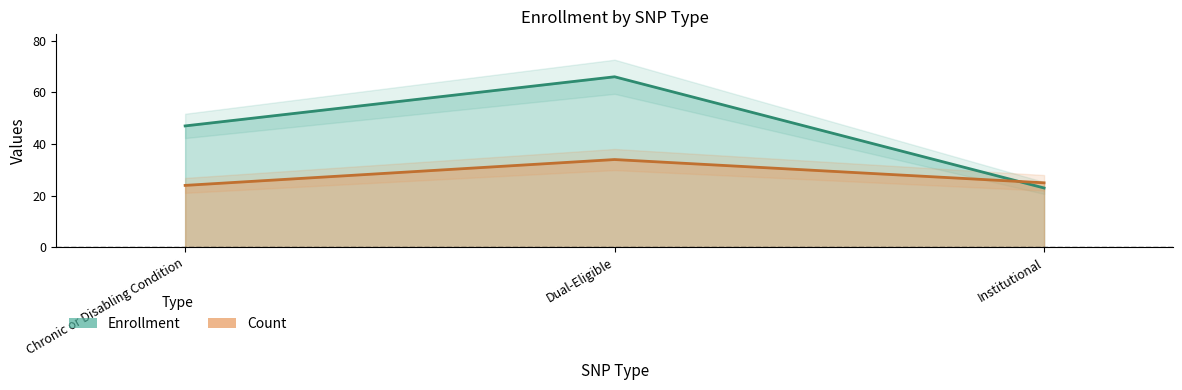

How many data points in Count are above 25?

1